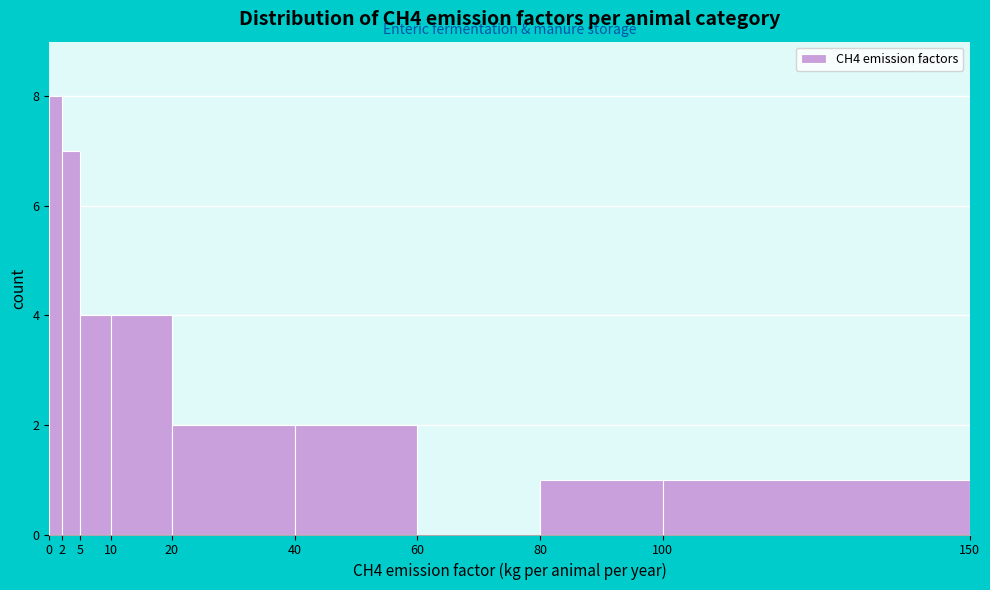

Which range on the x-axis has the tallest bar?

0 to 2